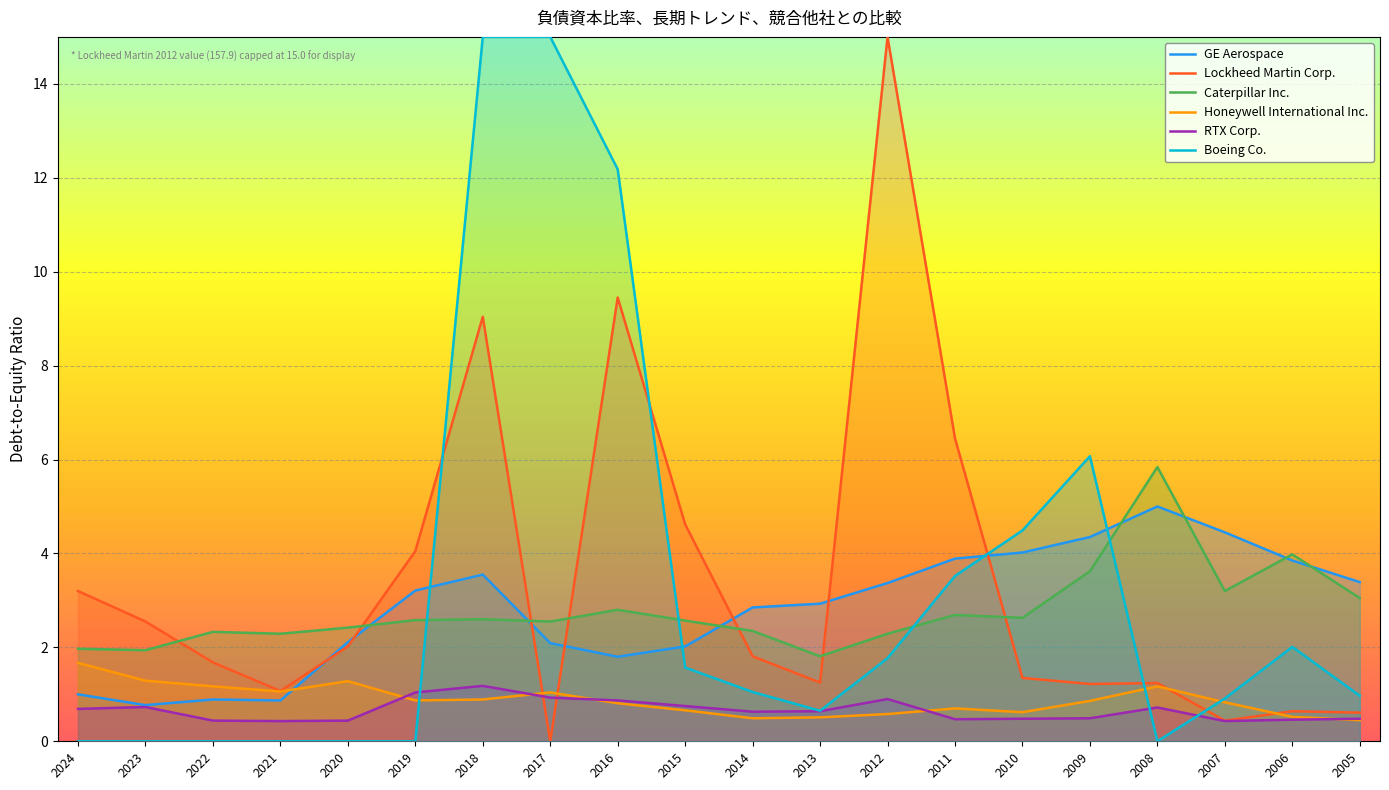

What is the value of the RTX Corp. point at the 13th from the left?

0.9